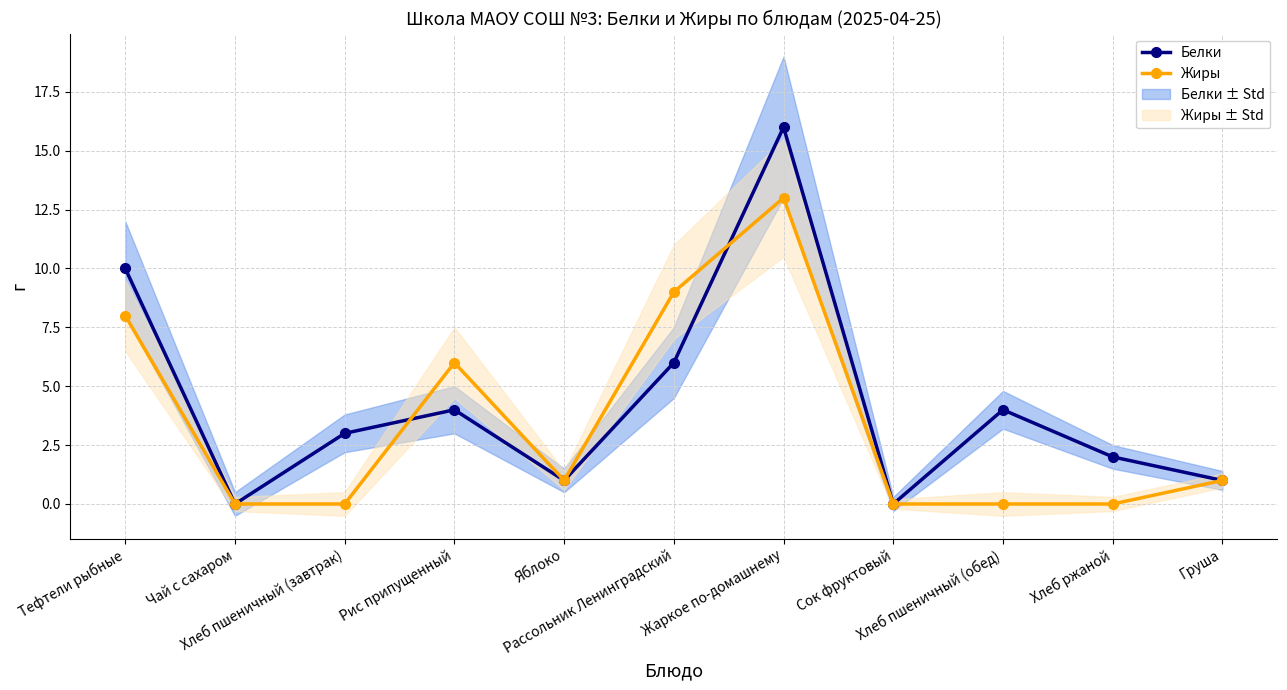

What is the label of the 6th point from the right?

Рассольник Ленинградский